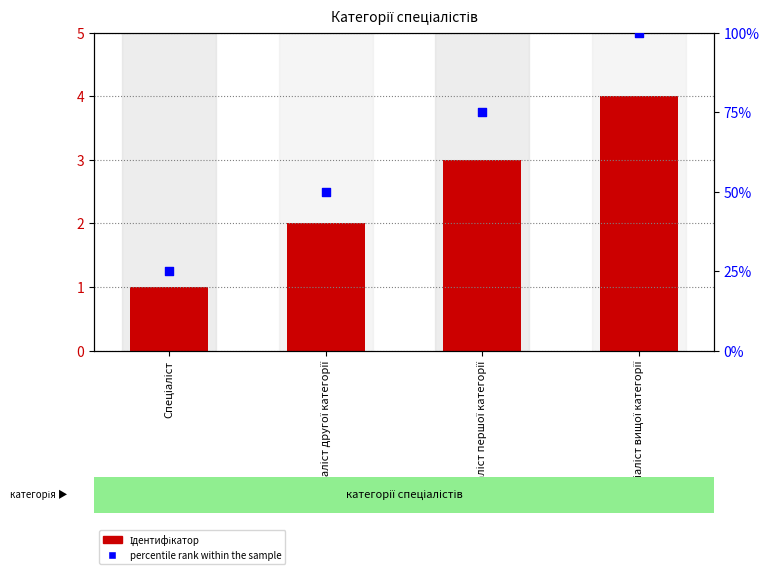

At which category is the sum across all series the highest?

Спеціаліст вищої категорії